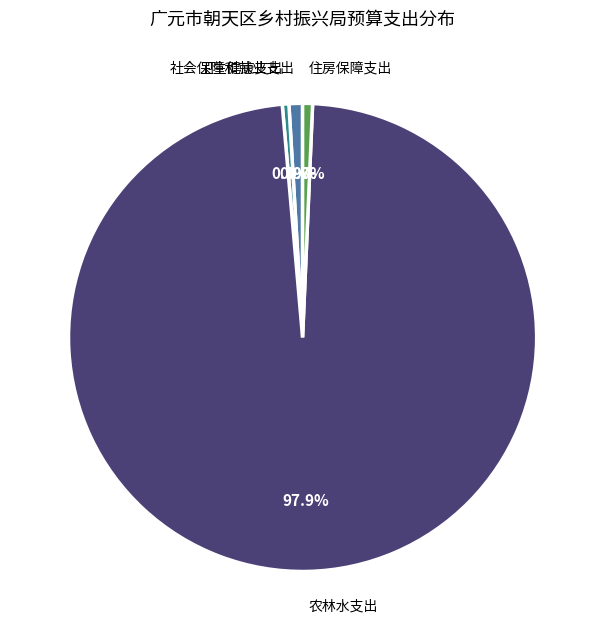

Combined, do 住房保障支出 and 农林水支出 account for over 50%?

Yes